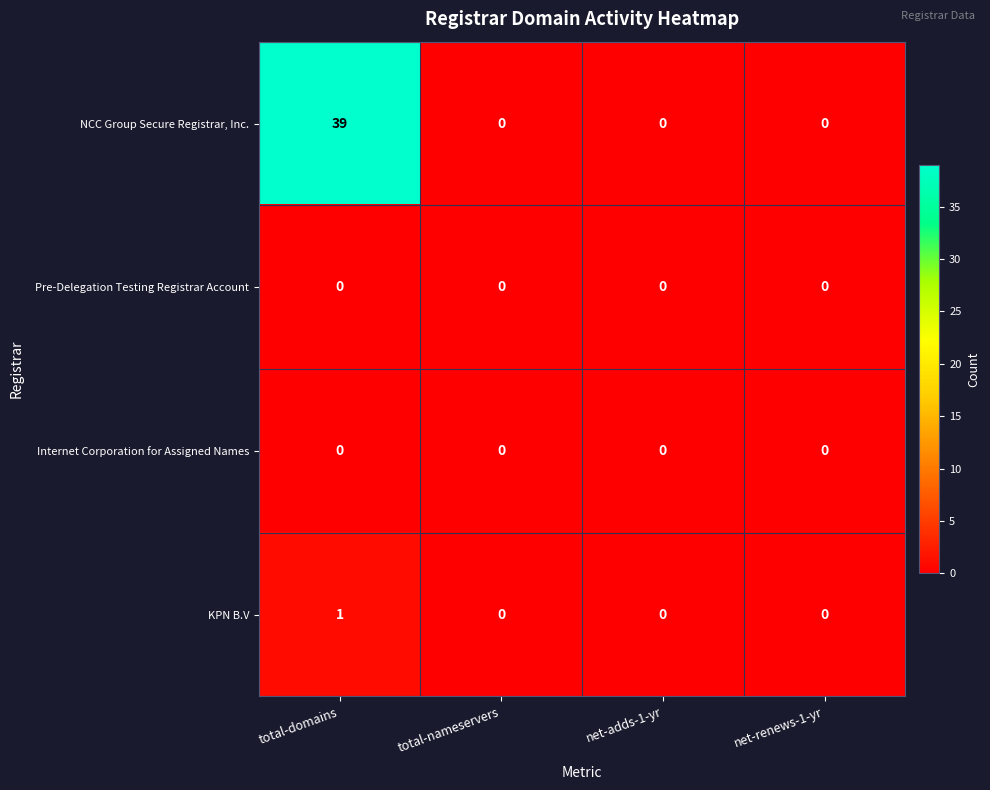

Which series has the largest range (max minus min)?

NCC Group Secure Registrar, Inc.